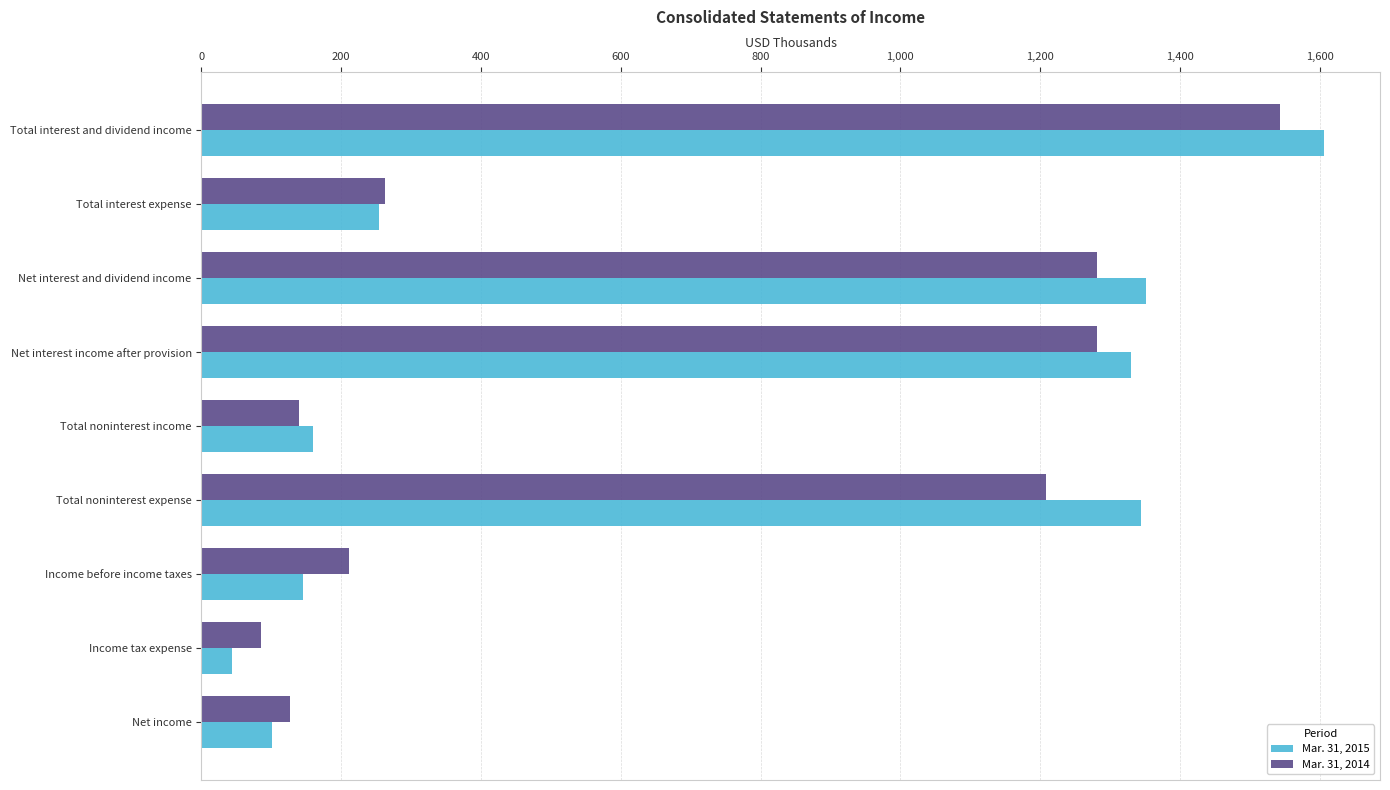

At how many categories does at least one series exceed 844?

4